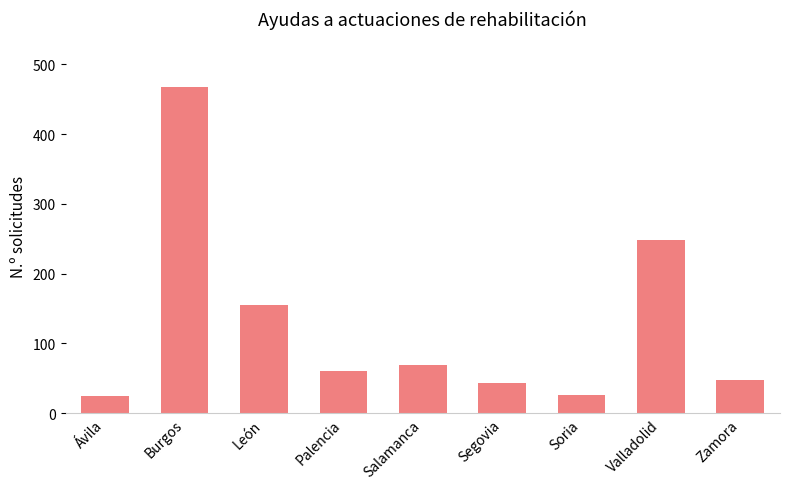

How many values are below 61?

4